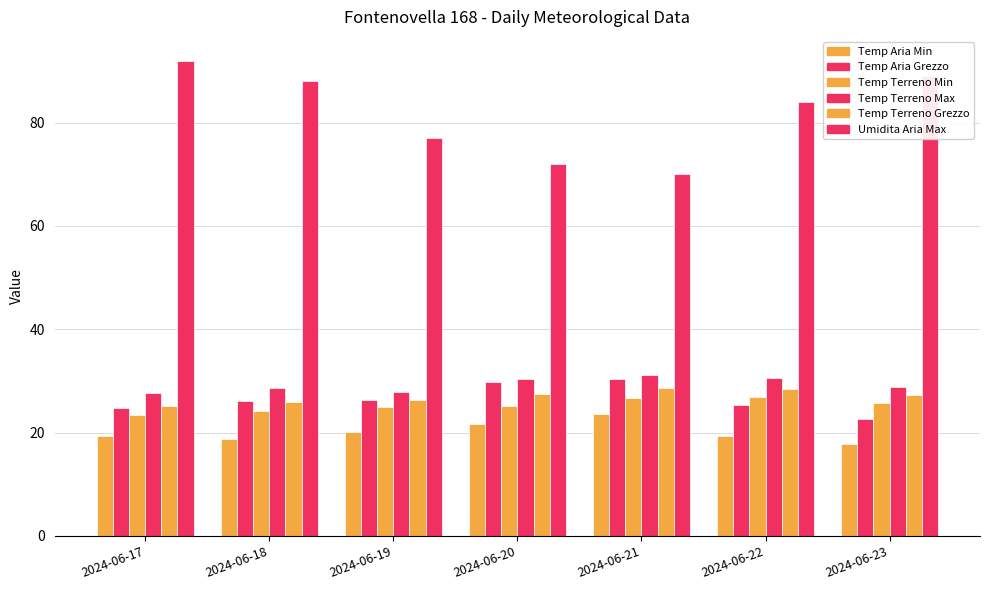

How many groups of bars are there?

7